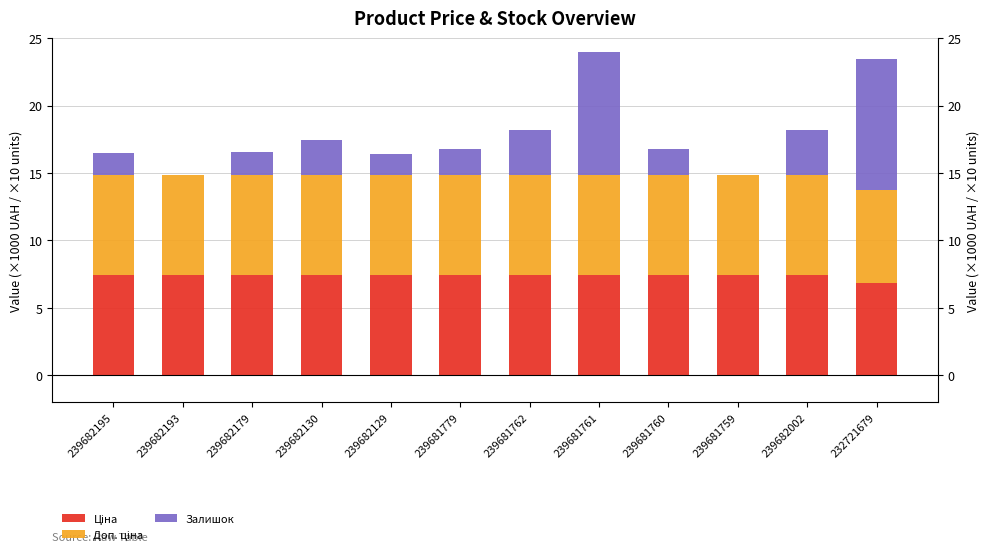

At which label does Залишок reach its minimum?

239682193